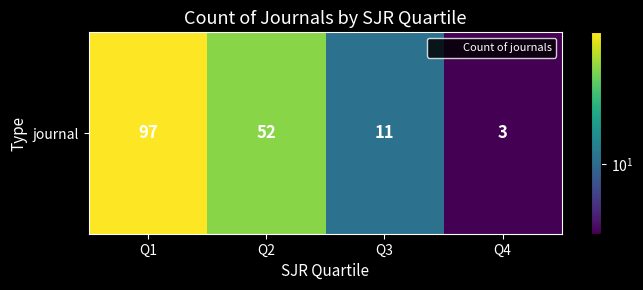

Approximately how many times larger is the value at Q3 compared to Q2?

0.2